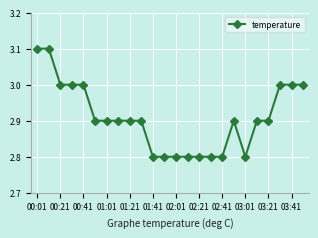

Count the number of categories in the chart.

24